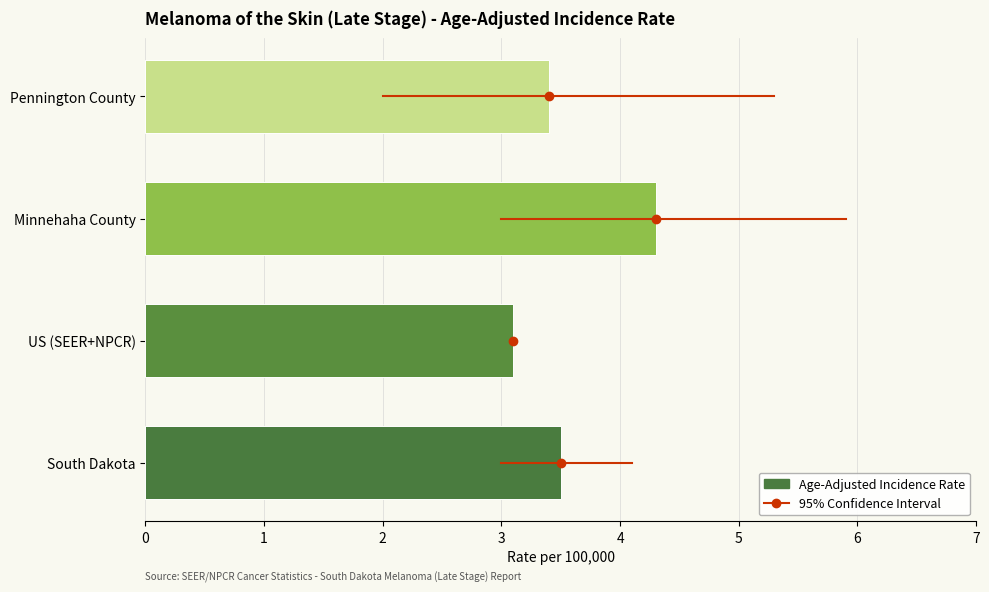

The chart shows a value of 4.3 at Minnehaha County. True or false?

True